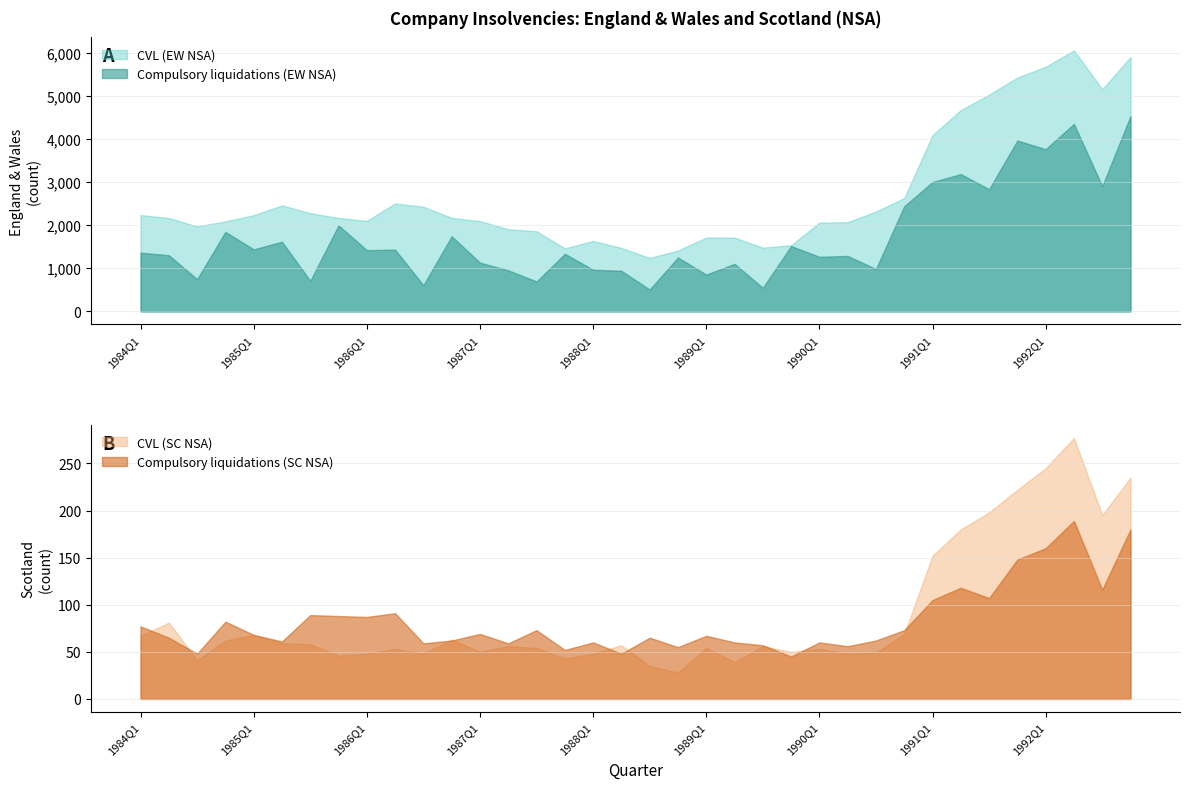

What is the value of the Compulsory liquidations (SC NSA) point at the 2nd from the left?

65